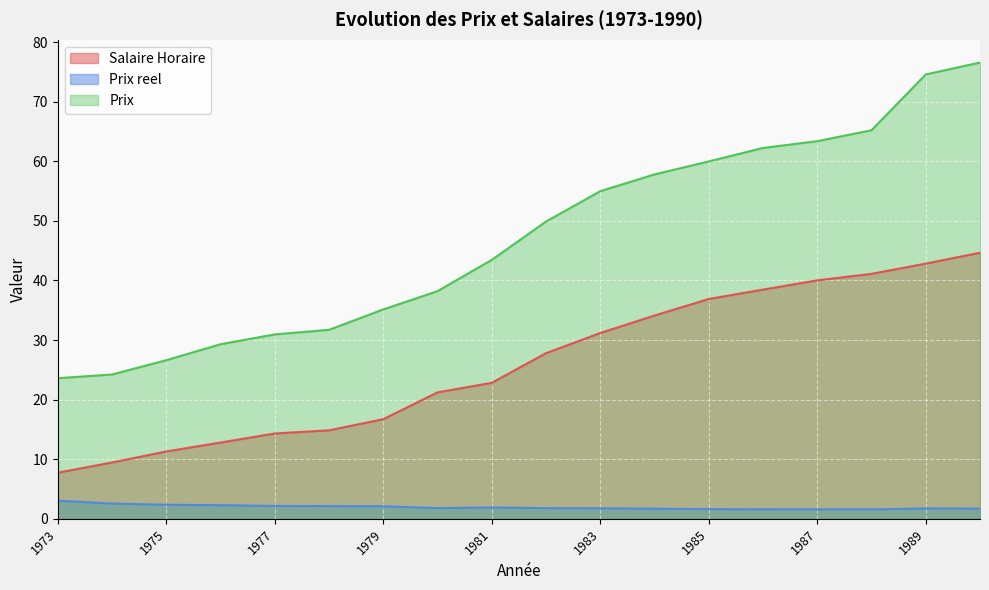

True or false: Prix reel and Salaire Horaire cross at least once.

False